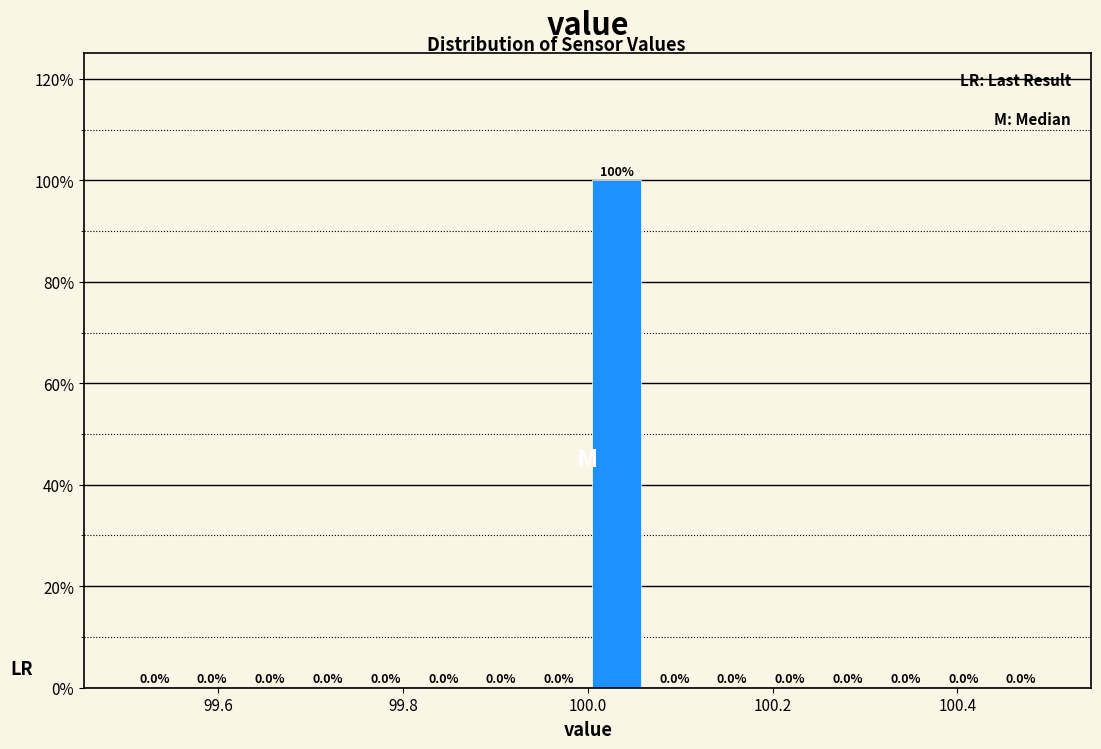

Around what value on the x-axis is the tallest bar? Give the approximate position of its centre, as read against the axis.

100.04